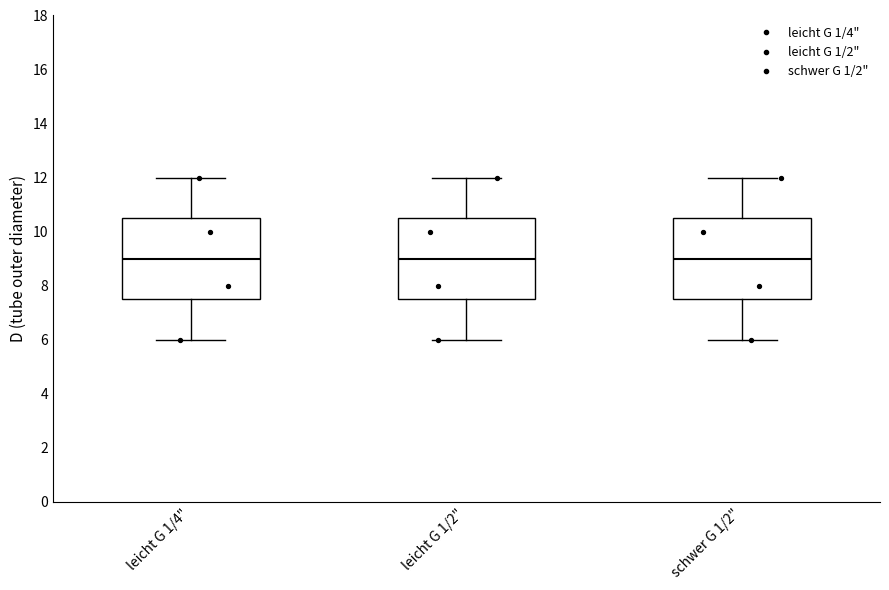

Reading left to right, transcribe this box plot: for each box, give where its median line is, the range the box spans, and where its two whiskers end, as read against the y-axis. The values are not printed on the chart, so give them approximately, as read against the axis.

leicht G 1/4": median 9.0, box 7.6 to 10.6, whiskers 6.0 to 12.0
leicht G 1/2": median 9.0, box 7.6 to 10.6, whiskers 6.0 to 12.0
schwer G 1/2": median 9.0, box 7.6 to 10.6, whiskers 6.0 to 12.0